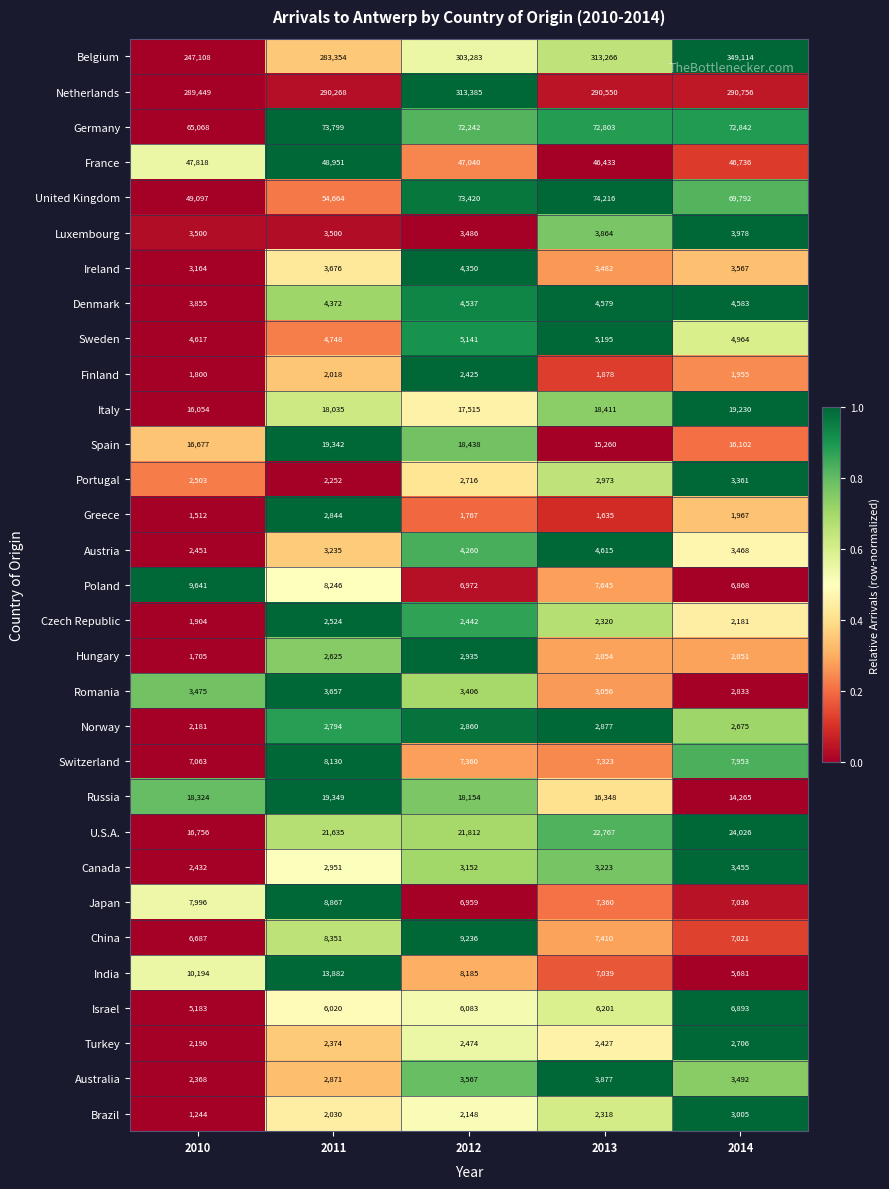

How many categories are shown in the chart?

5